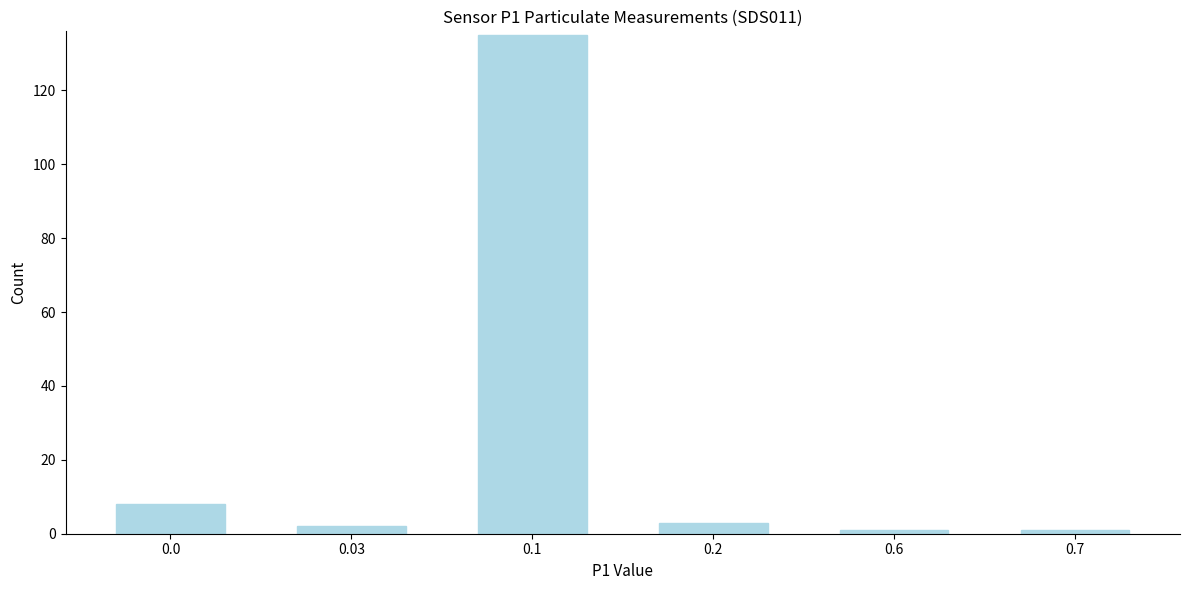

Reading right to left, list all the values displayed in this chart.

0.7=1	0.6=1	0.2=3	0.1=135	0.03=2	0.0=8